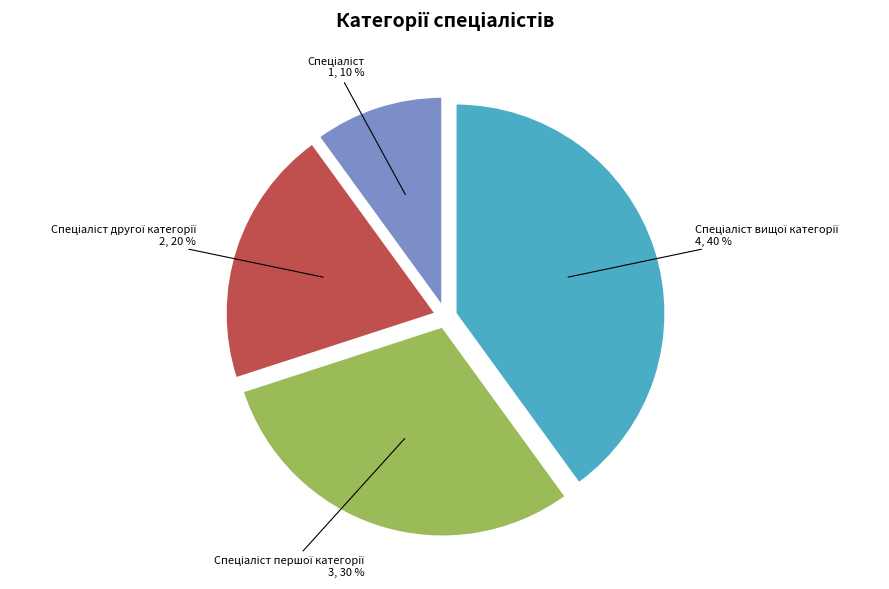

To the nearest percent, what is the average slice percentage?

25%